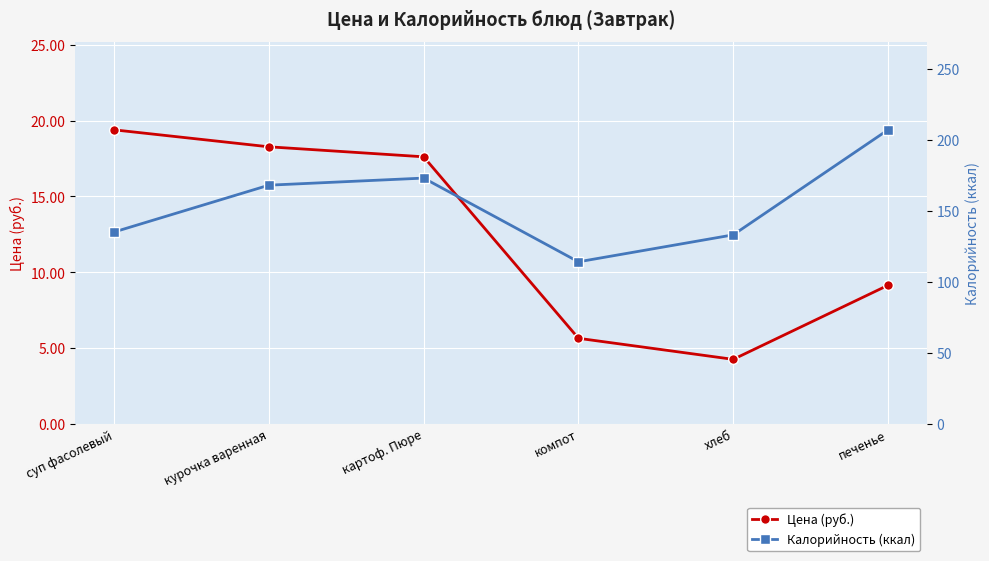

What is the value of the Калорийность (ккал) point at the 5th from the left?

133.0